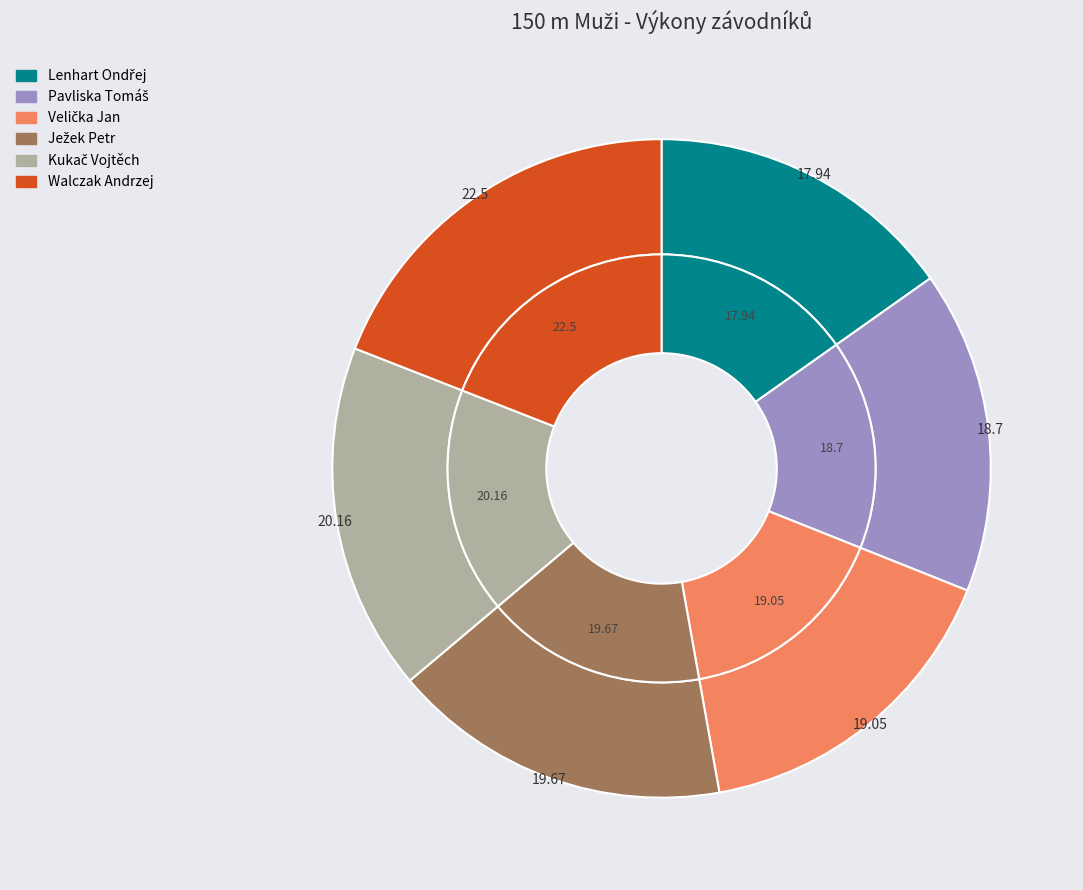

What is the smallest slice in the pie chart?

Lenhart Ondřej